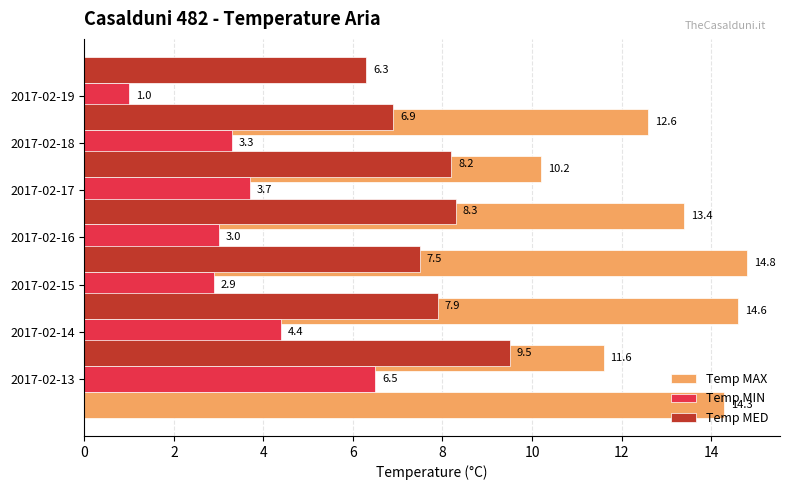

Rank the series by their average value, from lowest to highest.

Temp MIN, Temp MED, Temp MAX